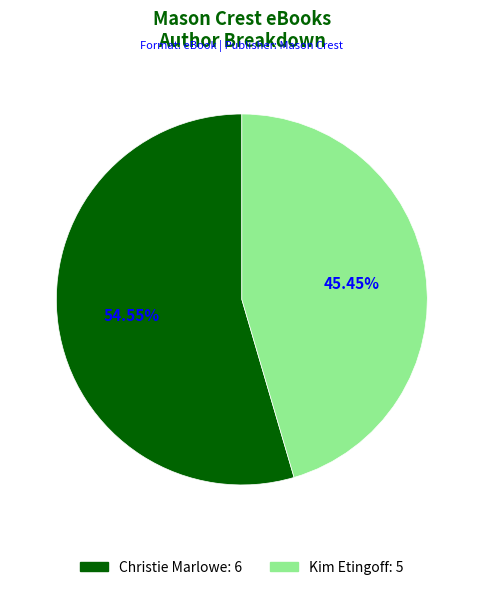

How many segments does this pie chart have?

2